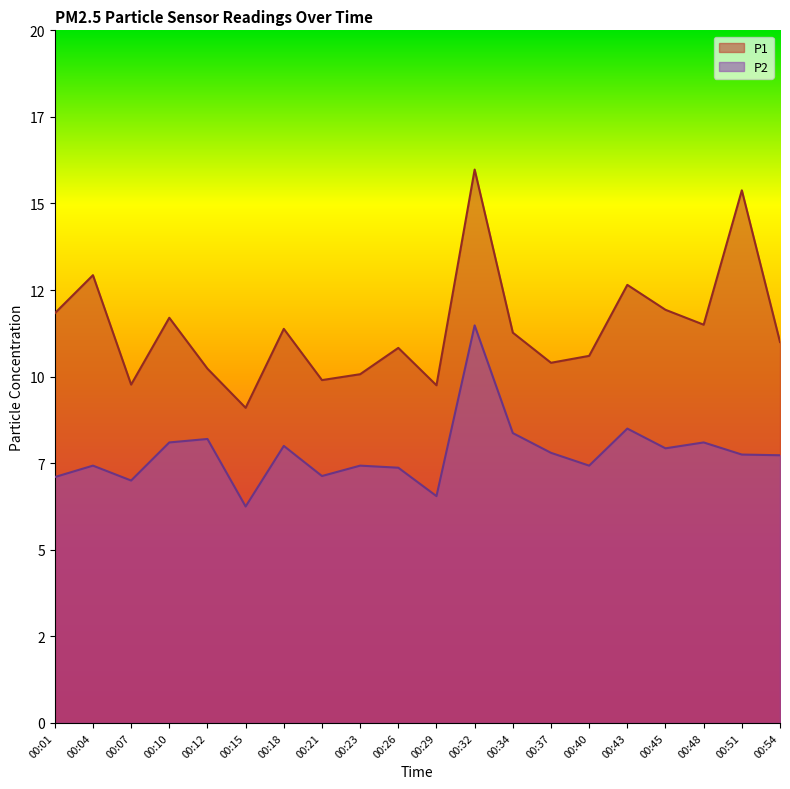

Rank the series by their maximum value, from lowest to highest.

P2, P1